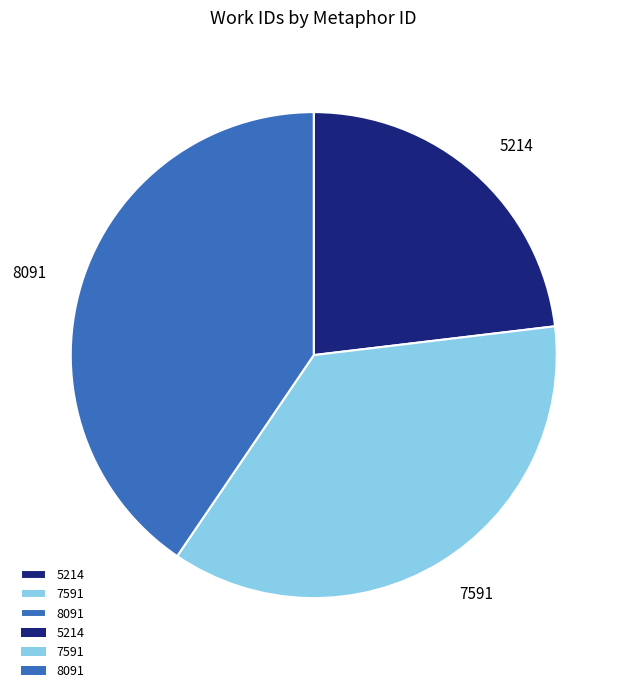

What is the smallest slice in the pie chart?

5214